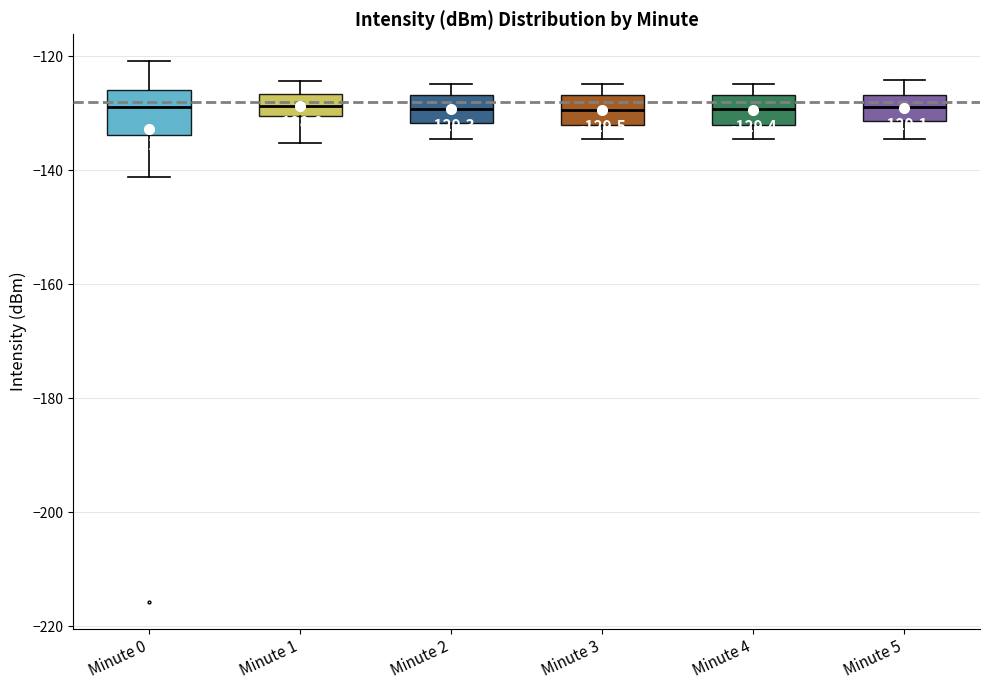

Which box is the tallest, from its lower edge to its upper edge?

Minute 0